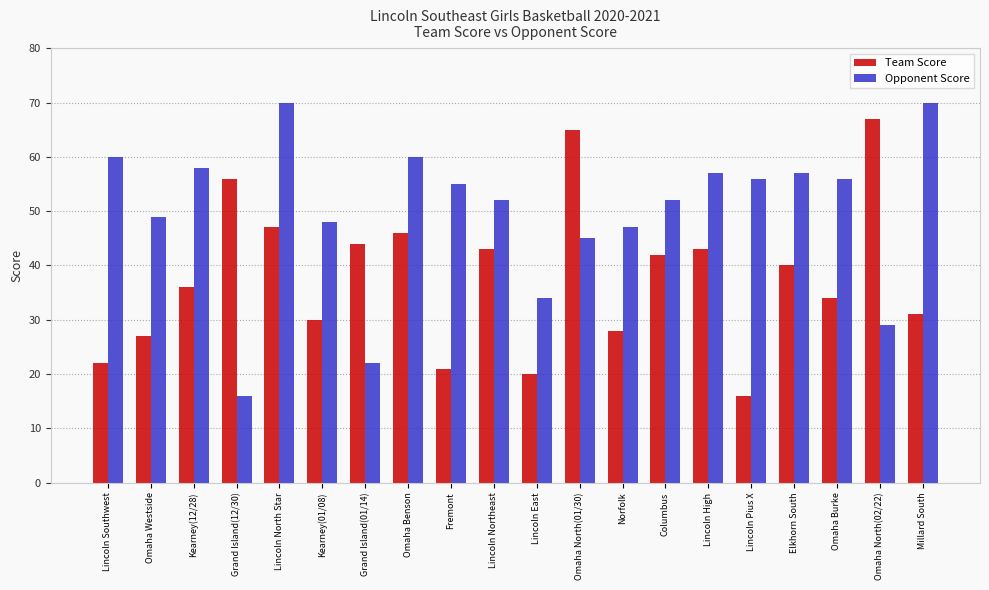

What is the lowest value of the Team Score series?

16